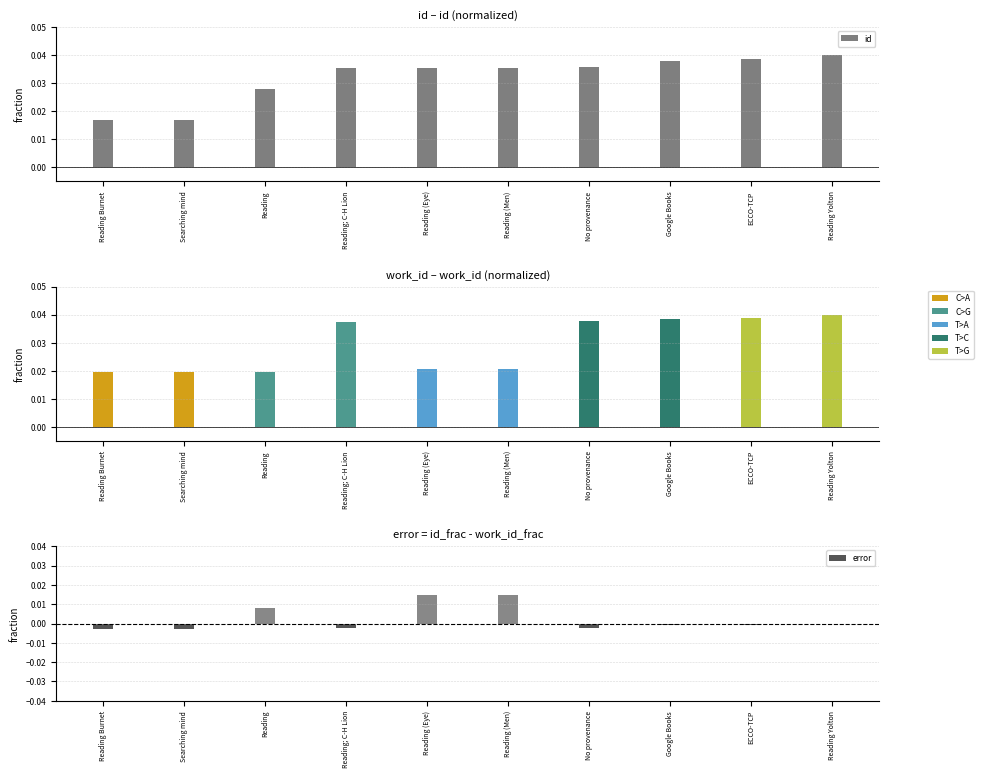

Rank the categories by error value from lowest to highest.

Reading Burnet, Searching mind, Reading; C-H Lion, No provenance, Google Books, ECCO-TCP, Reading Yolton, Reading, Reading (Eye), Reading (Men)